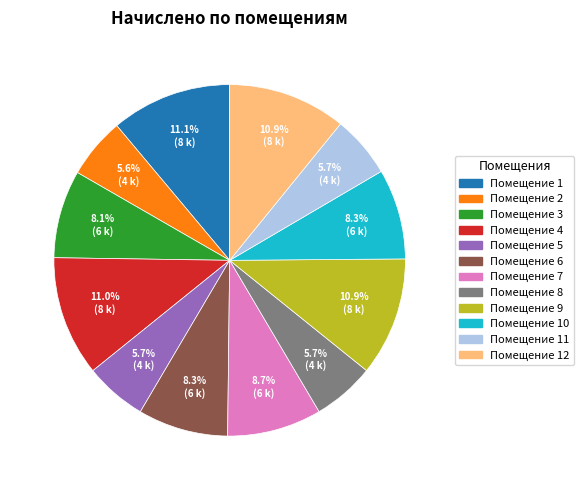

Is there a majority slice in this chart?

No